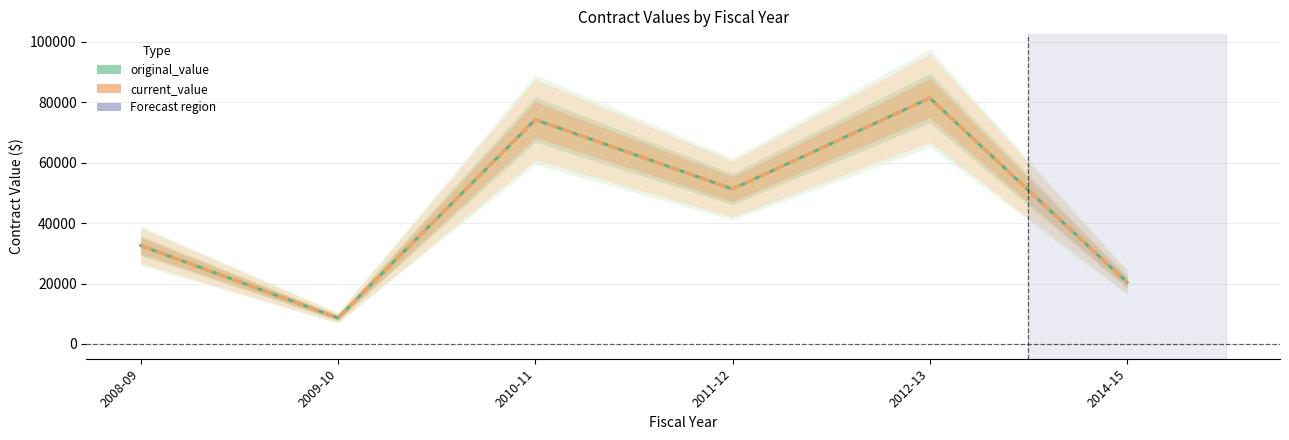

Rank the series at 2011-12 from highest to lowest value.

original_value, current_value